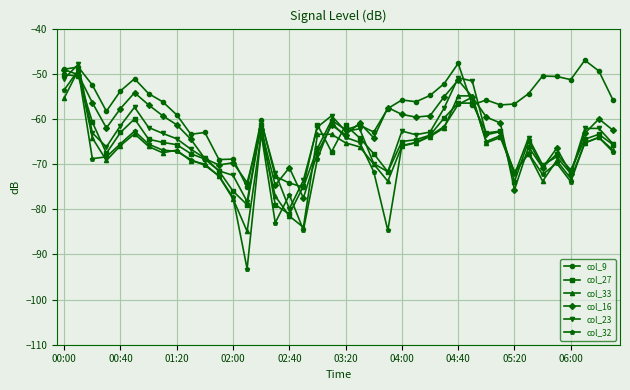

Which series has the largest total across all categories?

col_9